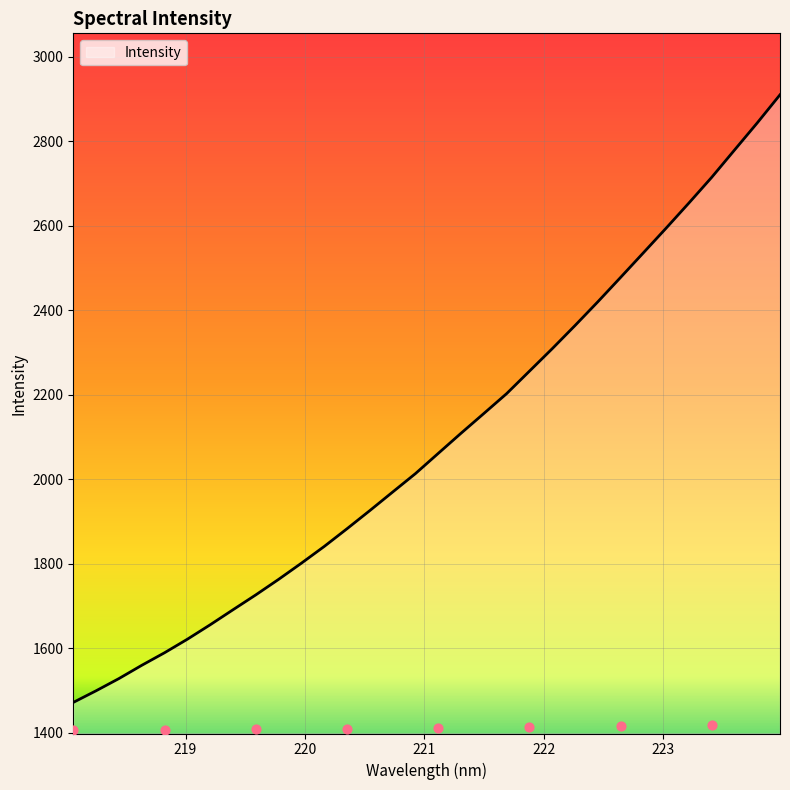

Which has a higher value, 220.9264 or 220.1623?

220.9264